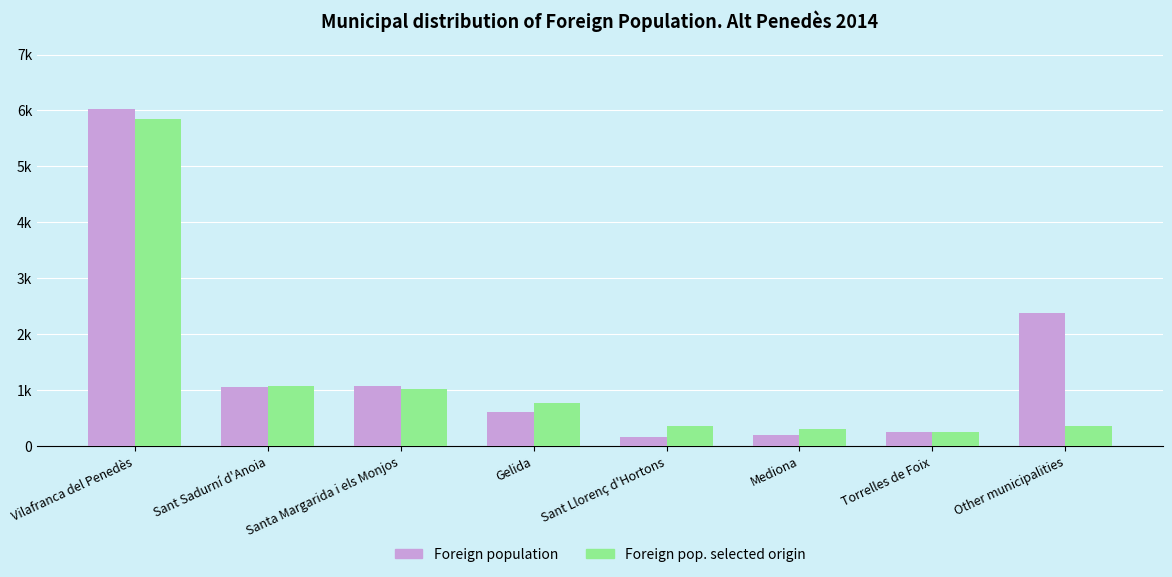

What is the sum of the Foreign pop. selected origin values at Sant Sadurní d'Anoia and Other municipalities?

1436